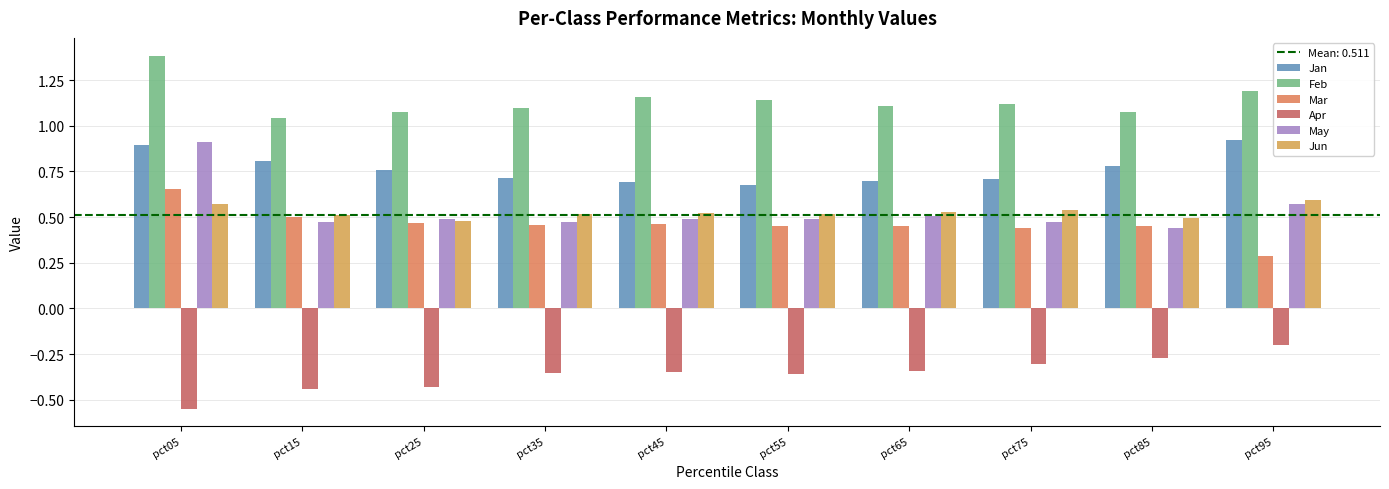

Which category has the highest value across all series?

pct05